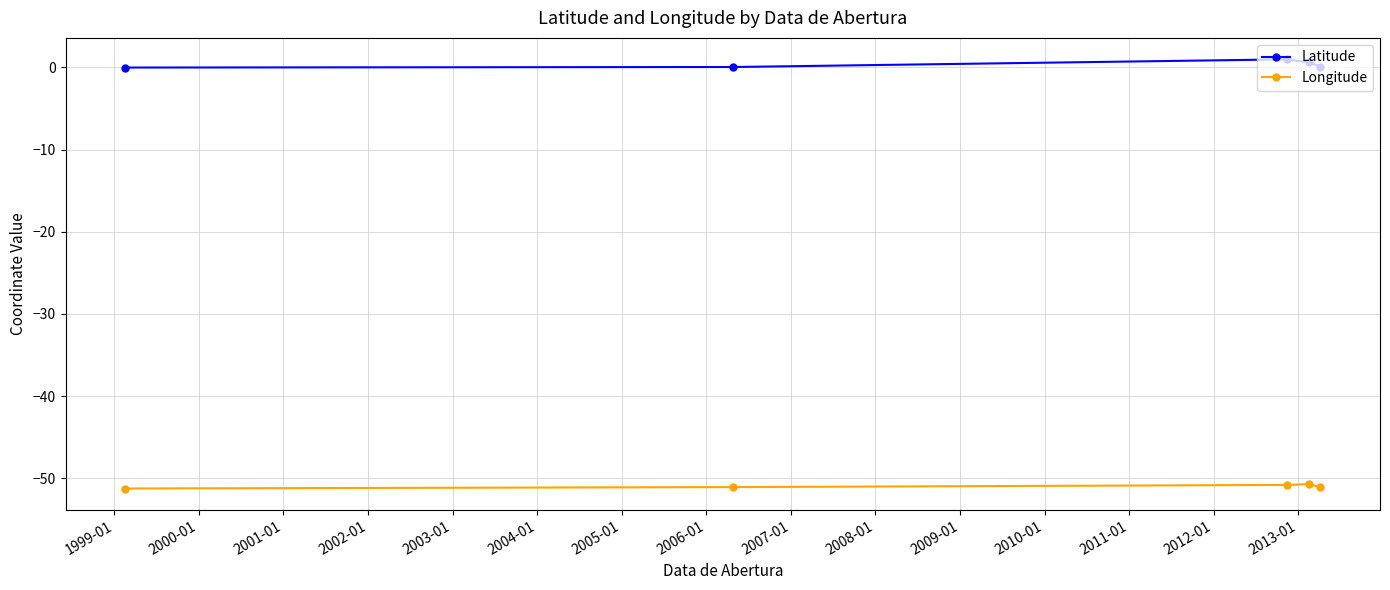

Count the number of data series in this chart.

2